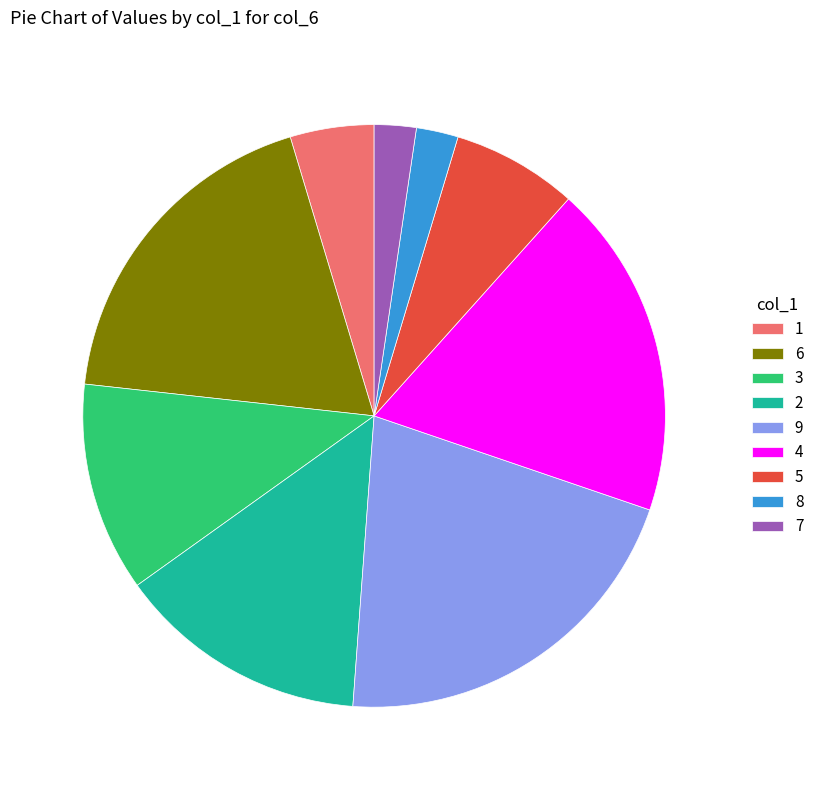

Count the number of slices in the pie.

9